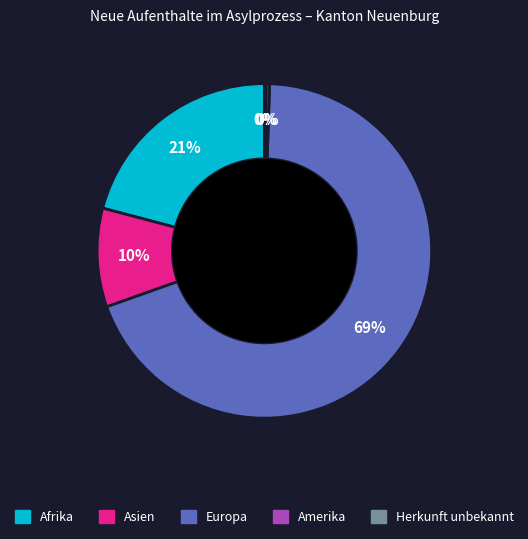

To the nearest percent, what is the average slice percentage?

20%